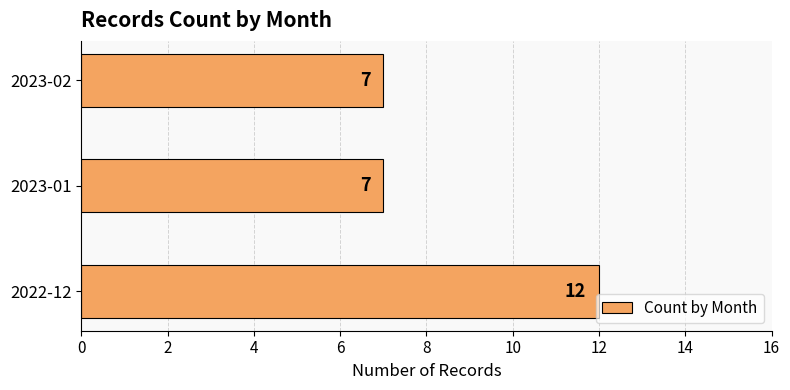

What is the sum of the values at 2023-01 and 2023-02?

14